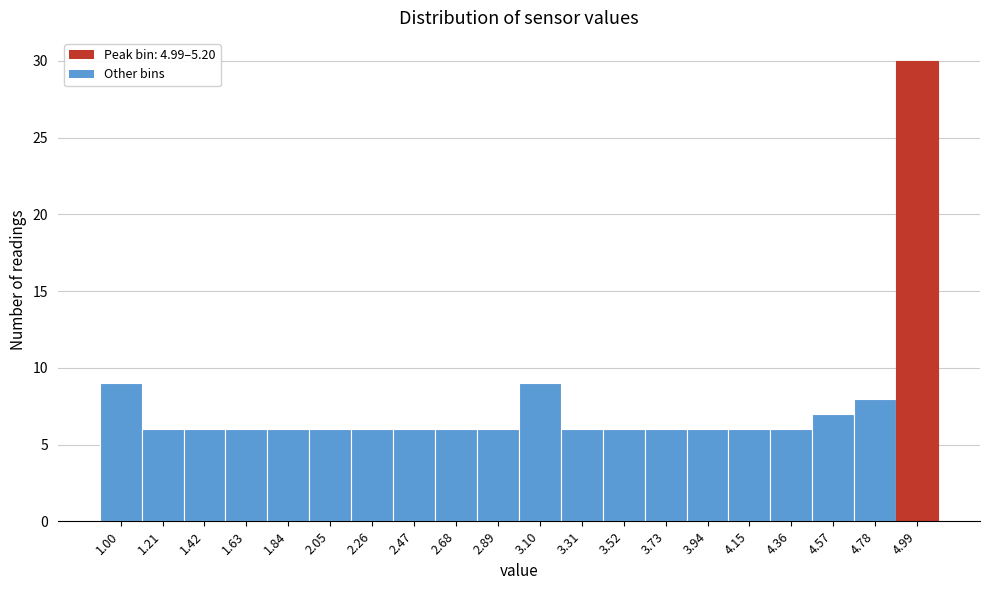

Reading left to right, extract all data points from this chart.

1.00=9	1.21=6	1.42=6	1.63=6	1.84=6	2.05=6	2.26=6	2.47=6	2.68=6	2.89=6	3.10=9	3.31=6	3.52=6	3.73=6	3.94=6	4.15=6	4.36=6	4.57=7	4.78=8	4.99=30